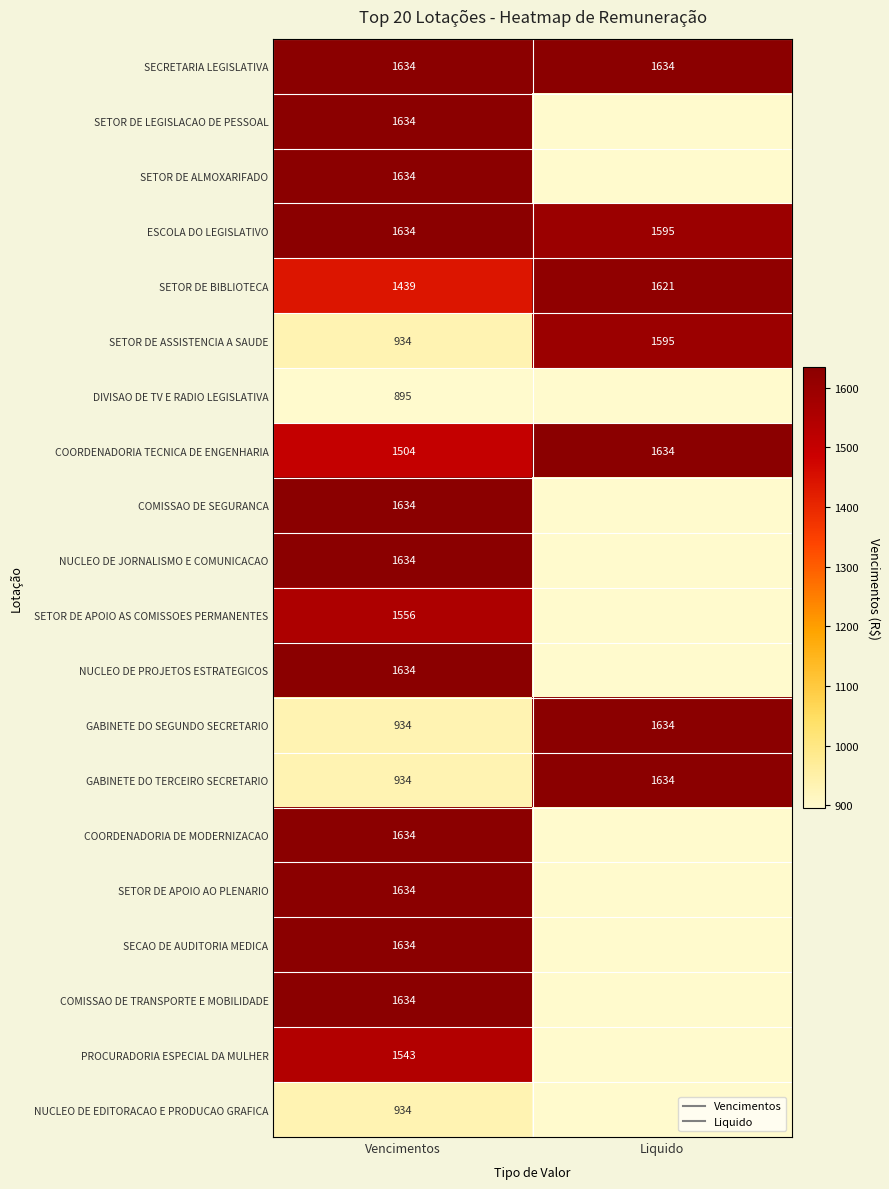

Which has a higher value, Vencimentos or Liquido?

Vencimentos